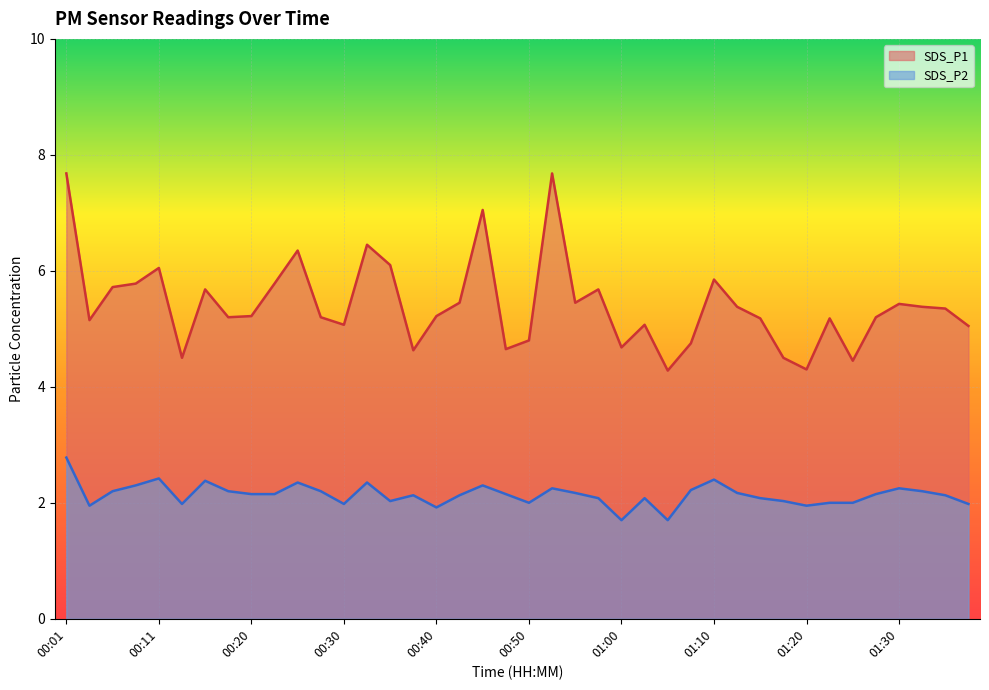

At which category is the sum across all series the highest?

00:01